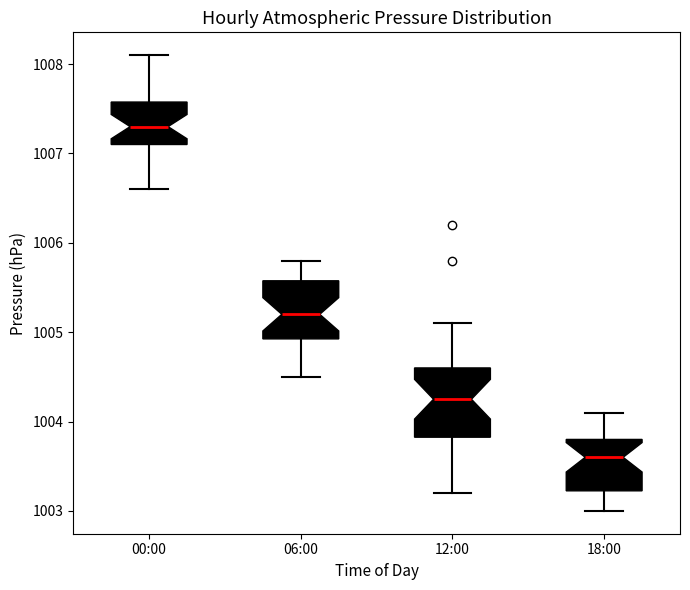

Which box is the tallest, from its lower edge to its upper edge?

12:00